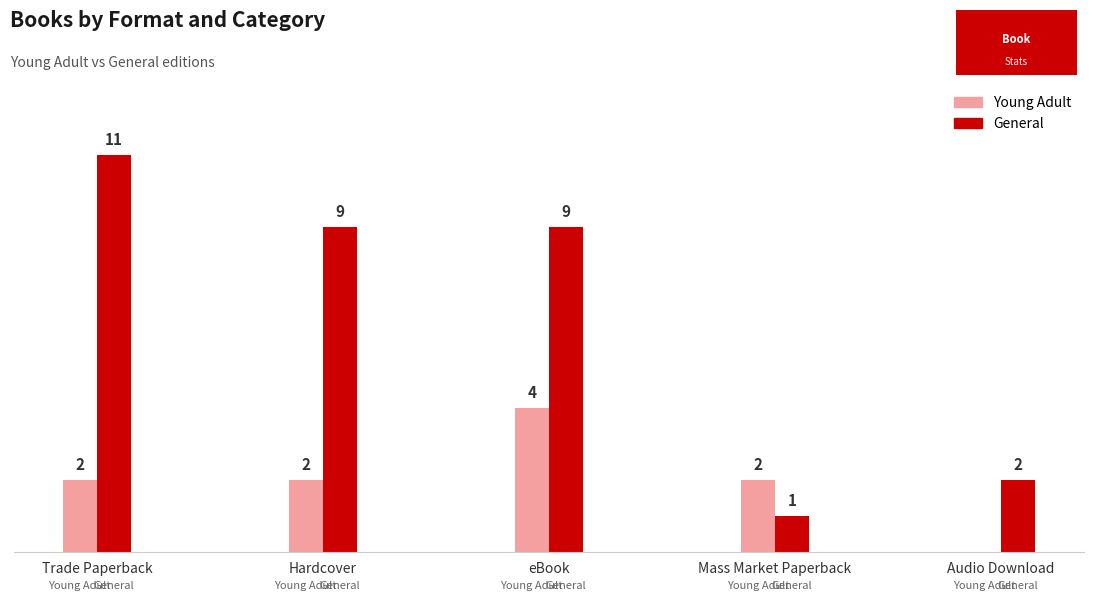

Does the chart contain any negative values?

No